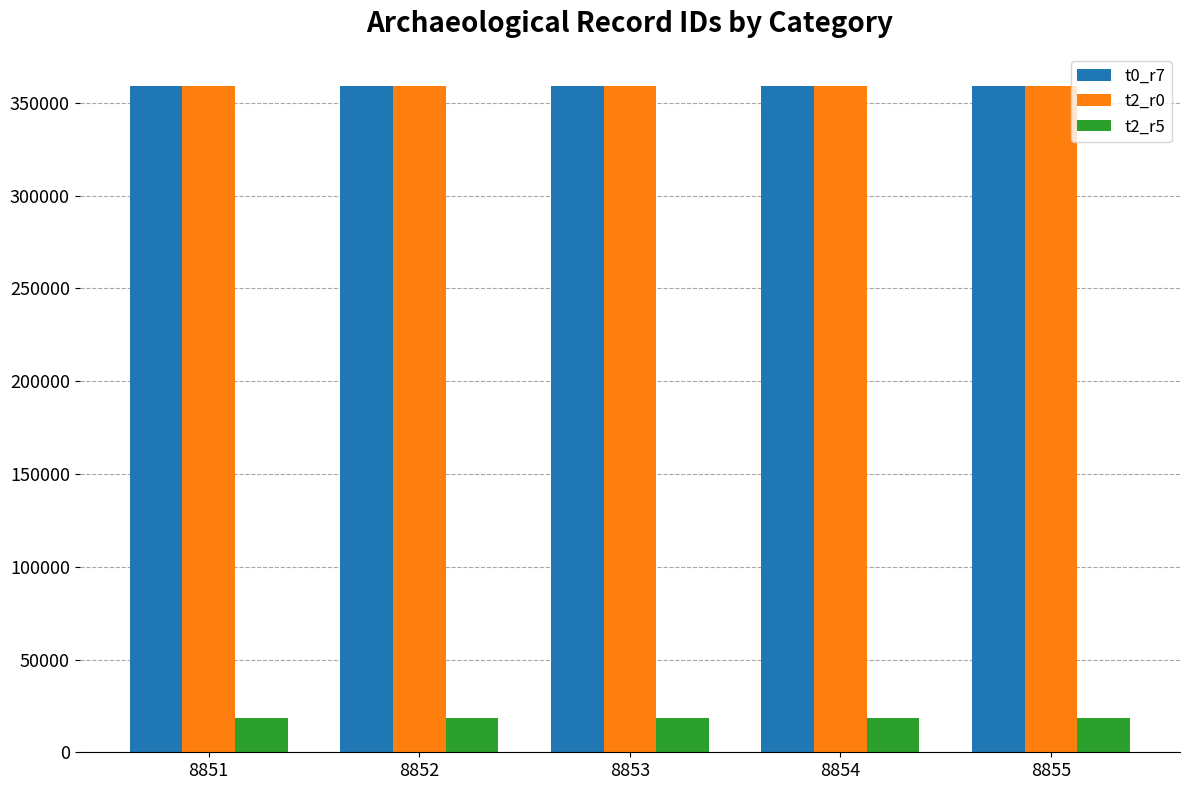

The value of t2_r0 at 8852 is 359042. True or false?

True